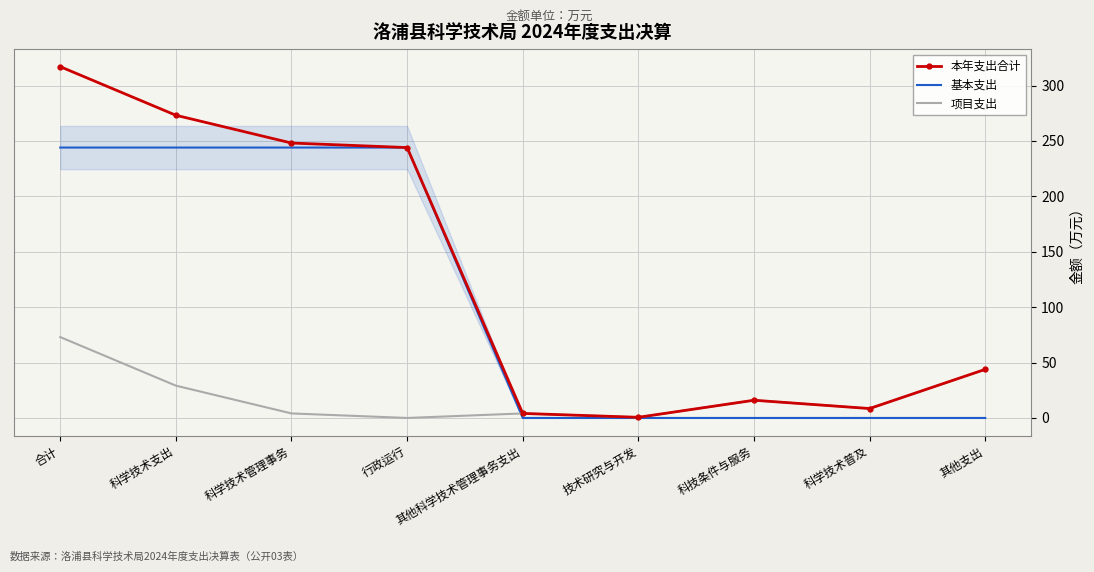

Rank the series by their average value, from highest to lowest.

本年支出合计, 基本支出, 项目支出